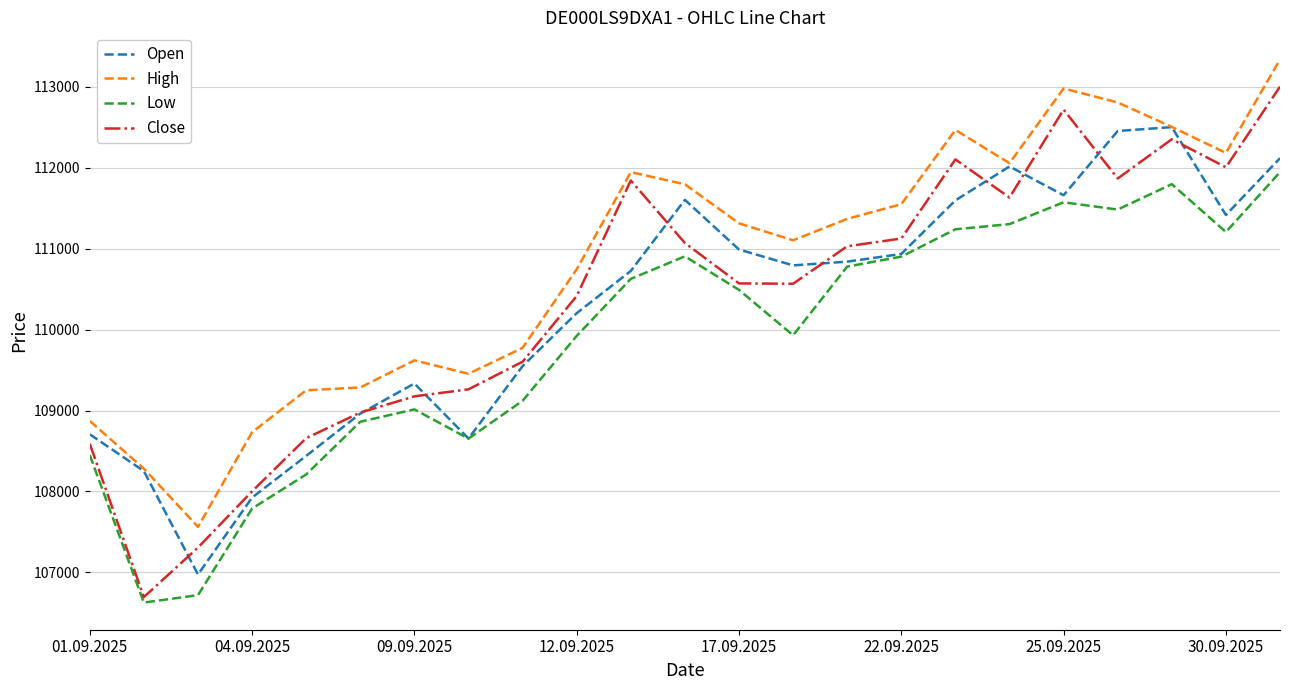

List the series in order of their peak value, highest first.

High, Close, Open, Low